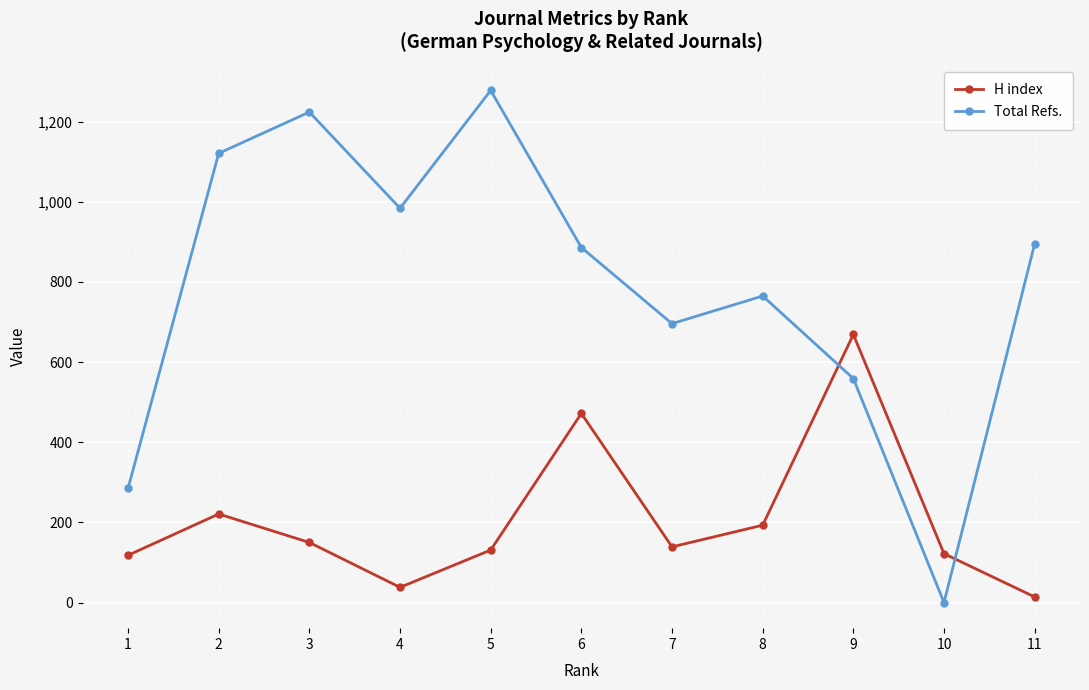

What is the maximum value for Total Refs.?

1278